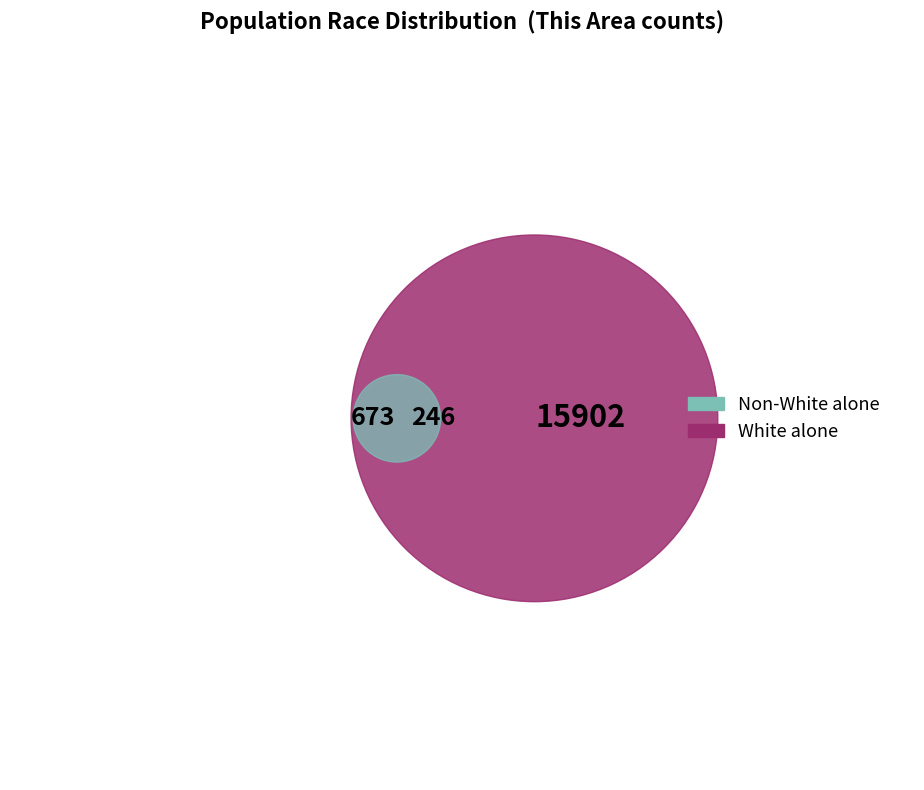

Does any single category account for the majority?

Yes